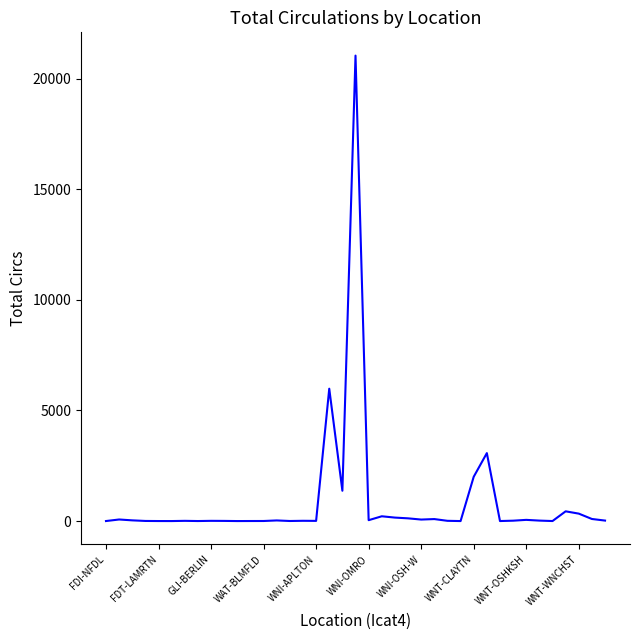

What is the maximum value shown in the chart?

21038